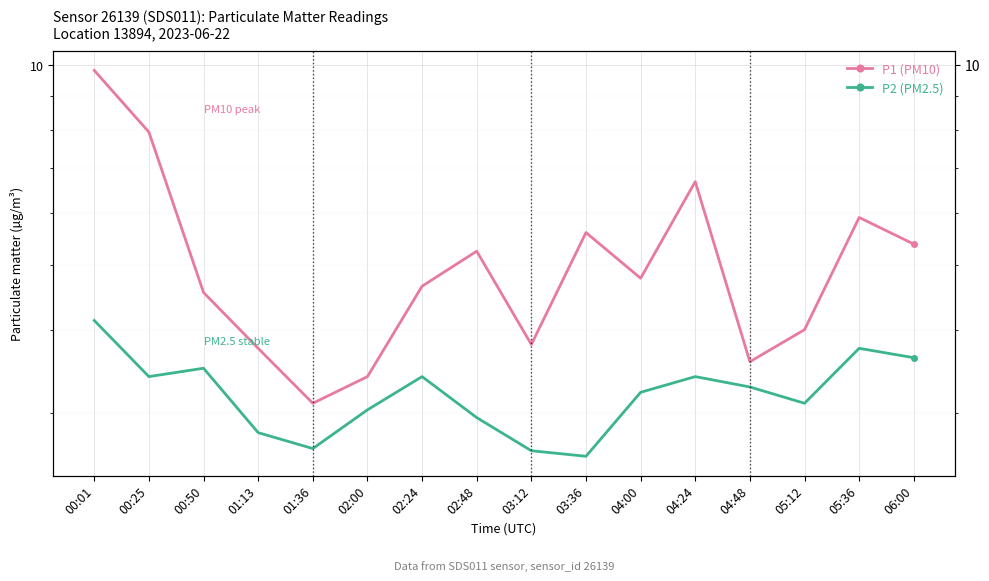

List the labels in order of P1 (PM10) value, largest first.

00:01, 00:25, 04:24, 05:36, 03:36, 06:00, 02:48, 04:00, 02:24, 00:50, 05:12, 03:12, 01:13, 04:48, 02:00, 01:36